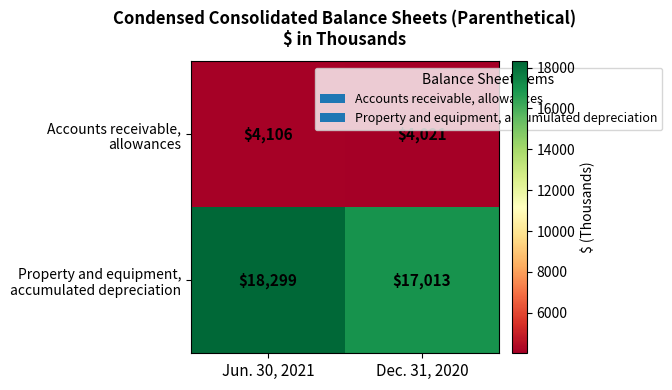

What is the spread (max minus min) of values at Dec. 31, 2020?

12992